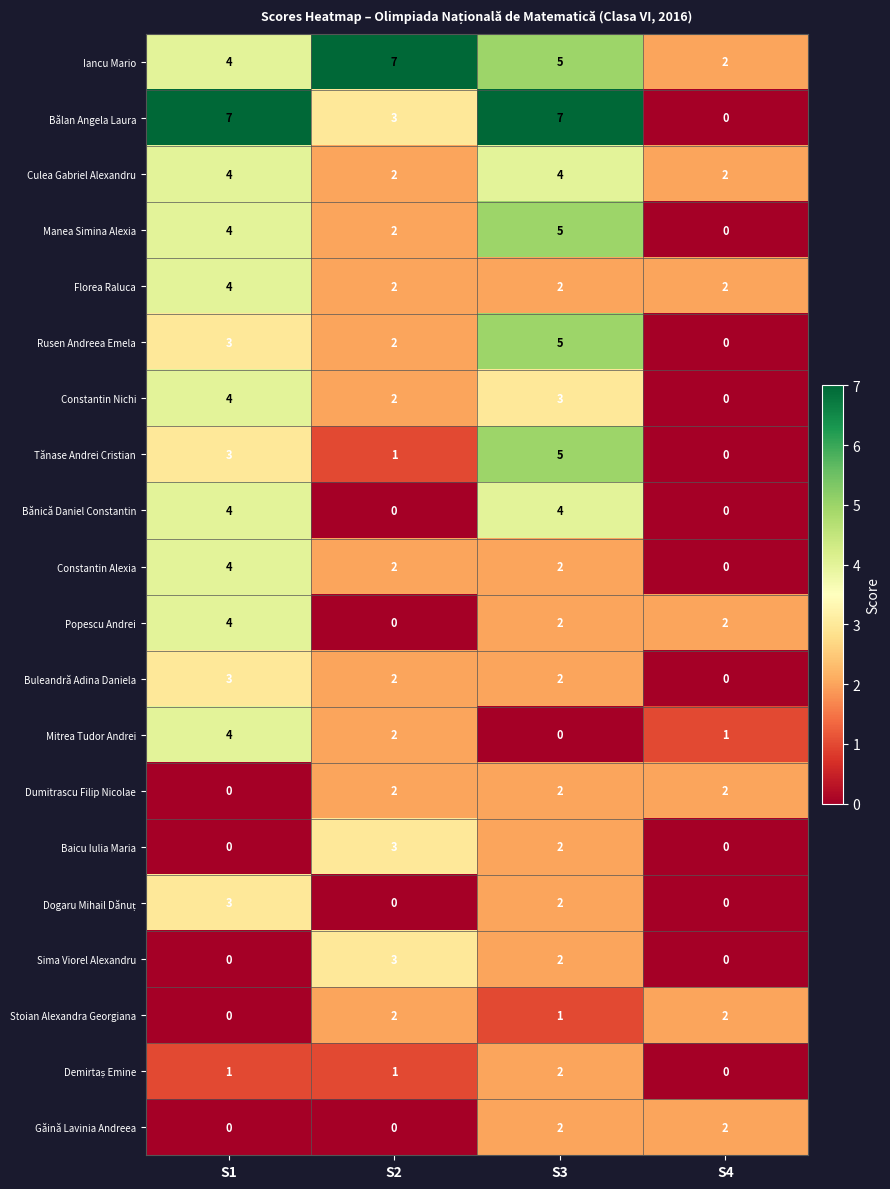

What is the difference between the Baicu Iulia Maria values at S4 and S2?

3